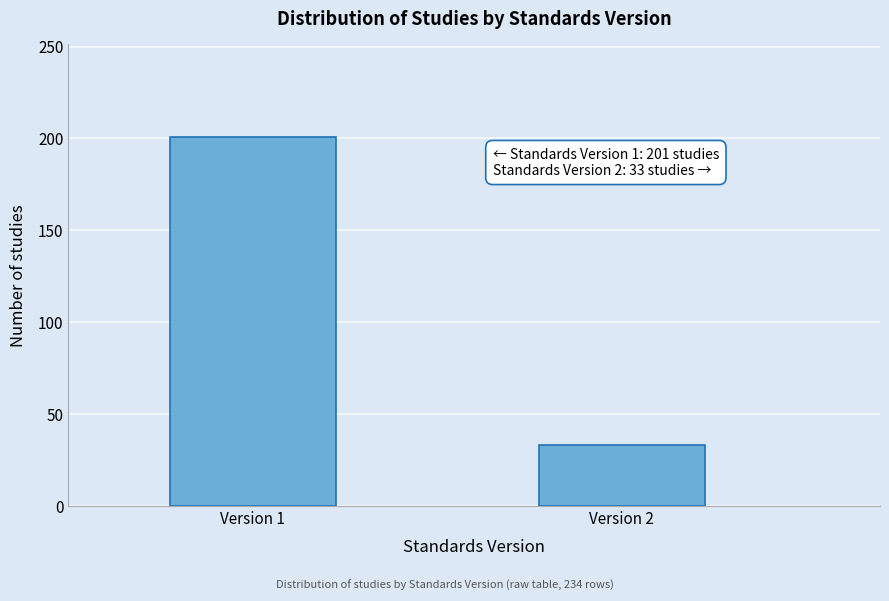

Reading left to right, list all the values displayed in this chart.

201	33